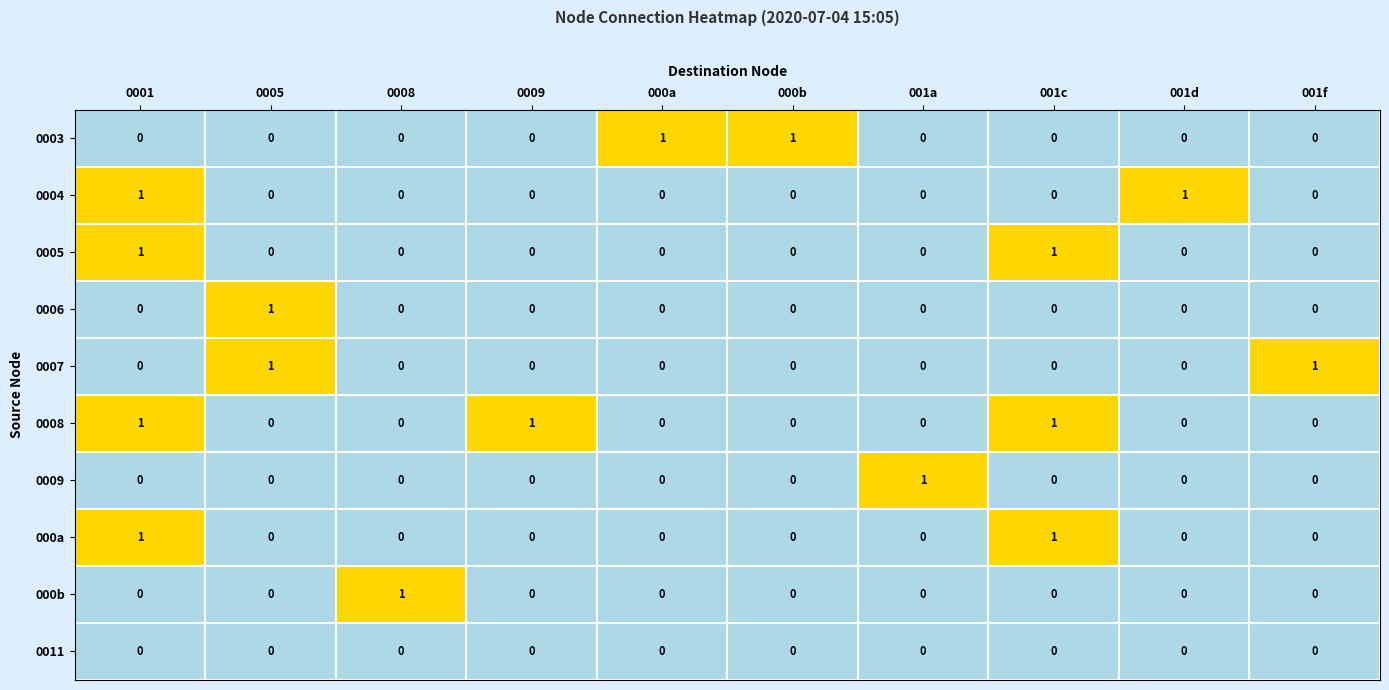

At which category is the sum across all series the highest?

0001